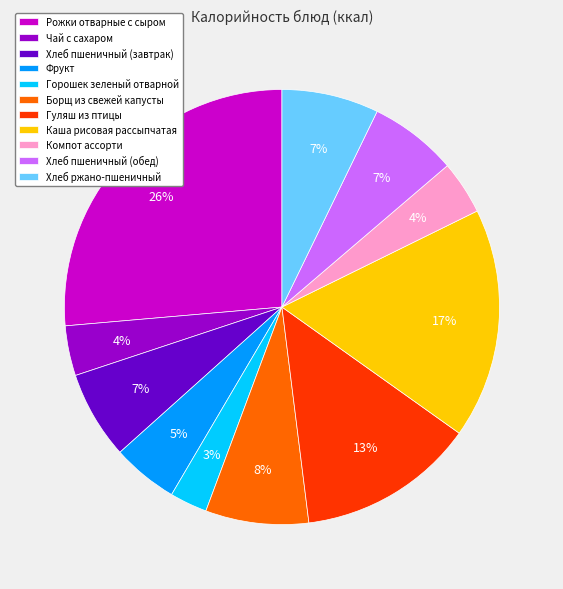

To the nearest percent, what is the difference between the Каша рисовая рассыпчатая and Горошек зеленый отварной slice percentages?

14%